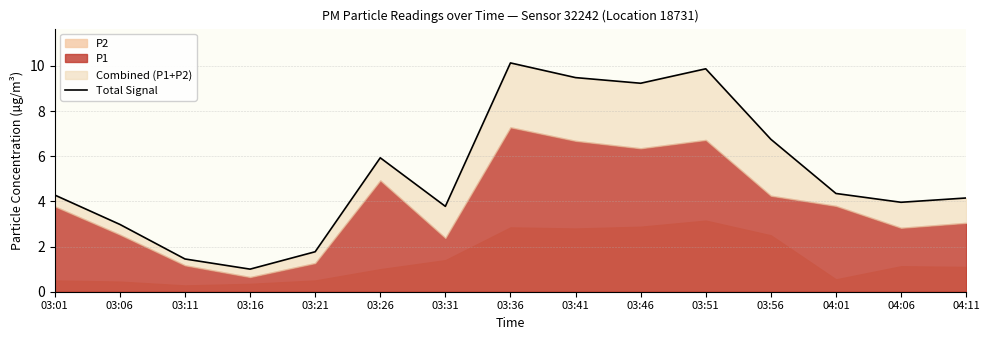

Is it true that the value at 03:21 is 1.8?

True